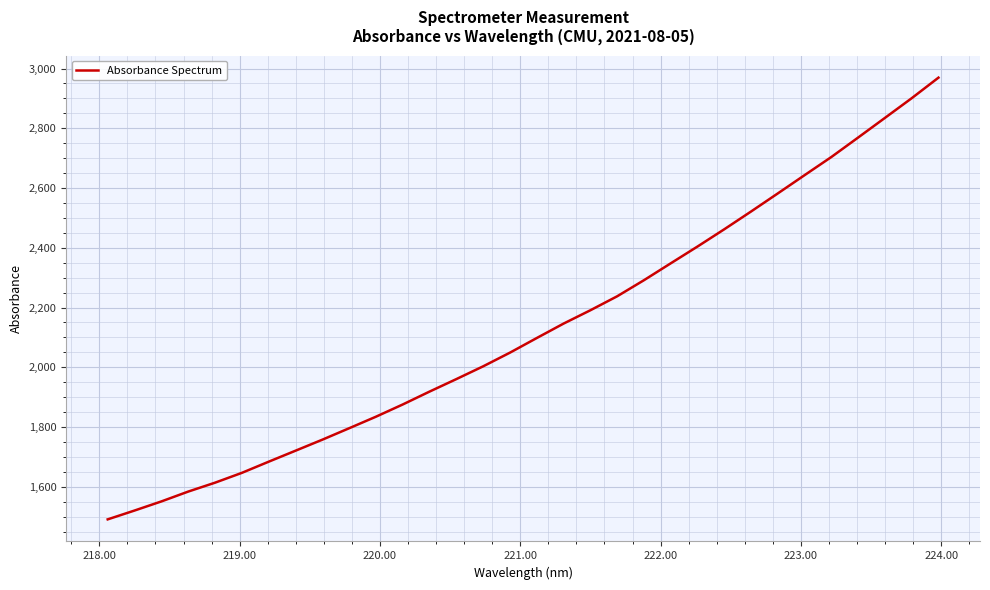

What is the difference between the maximum and minimum values?

1478.3